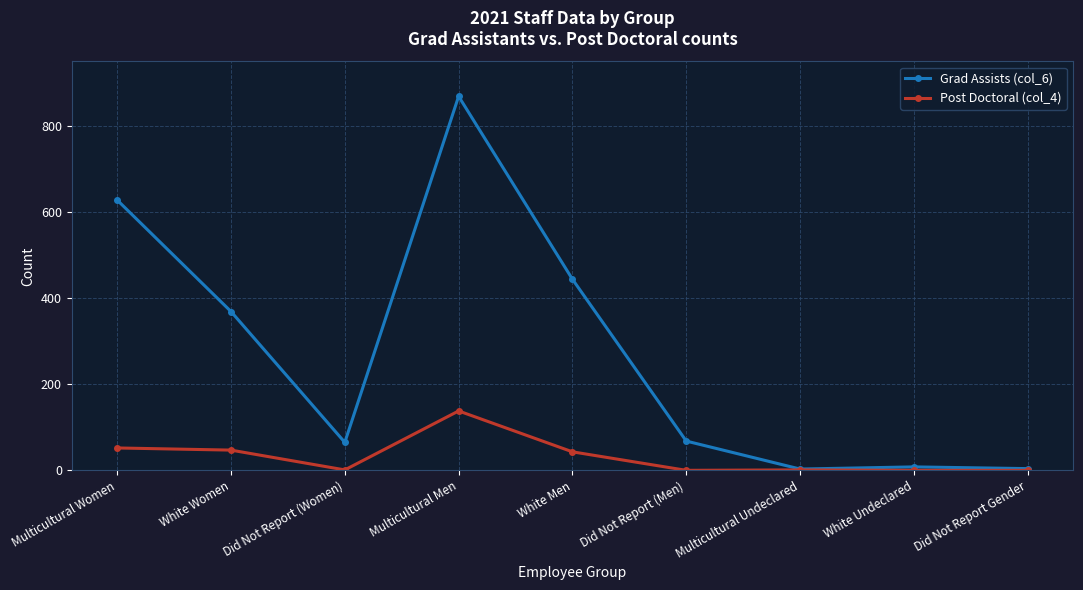

The value of Grad Assists (col_6) at Did Not Report Gender is 4. True or false?

True